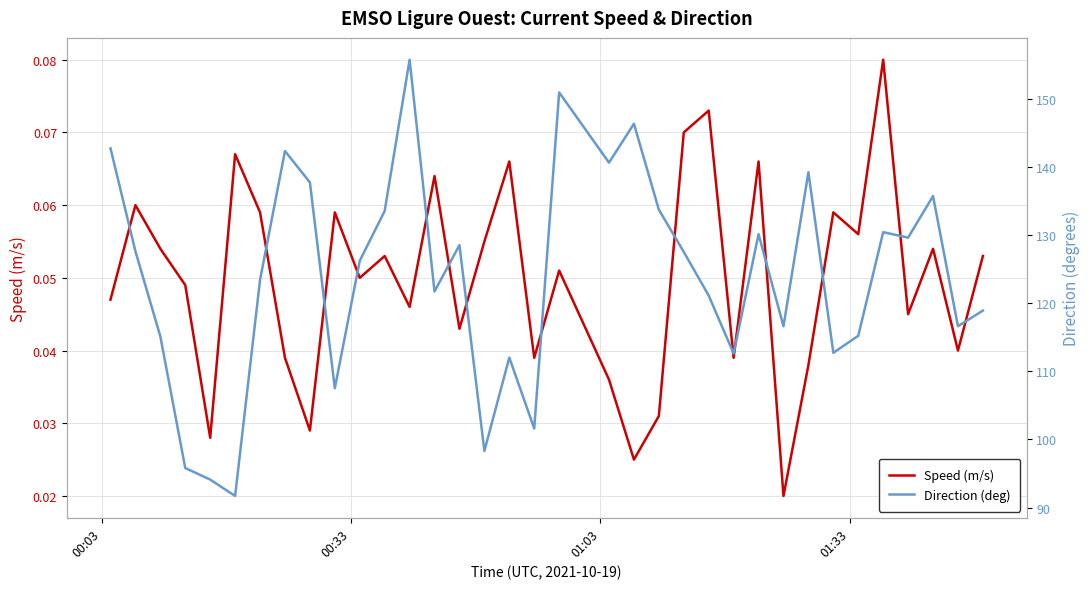

Rank the series by their average value, from highest to lowest.

Direction (deg), Speed (m/s)